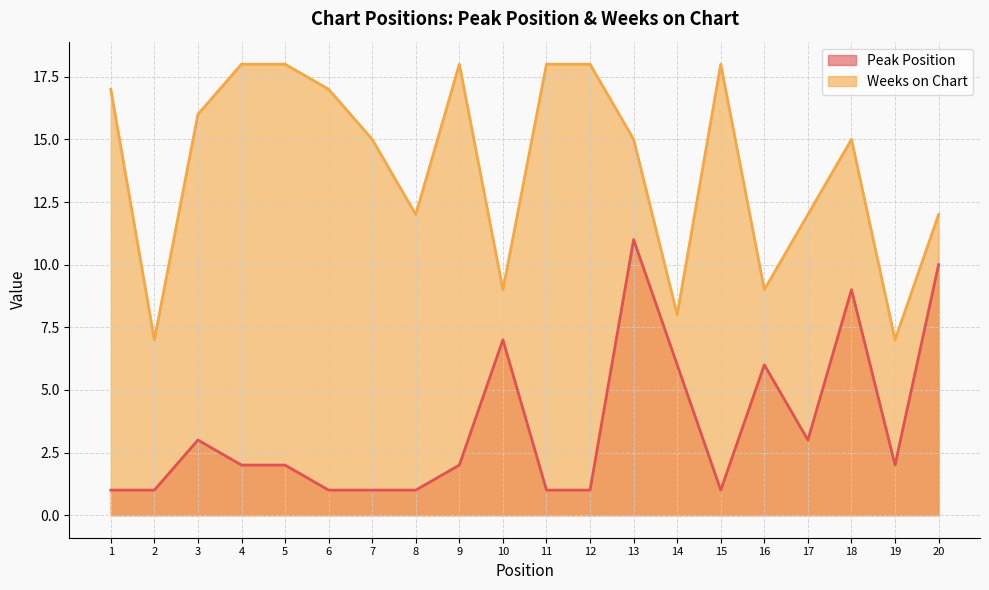

Which series has the largest total across all categories?

Weeks on Chart